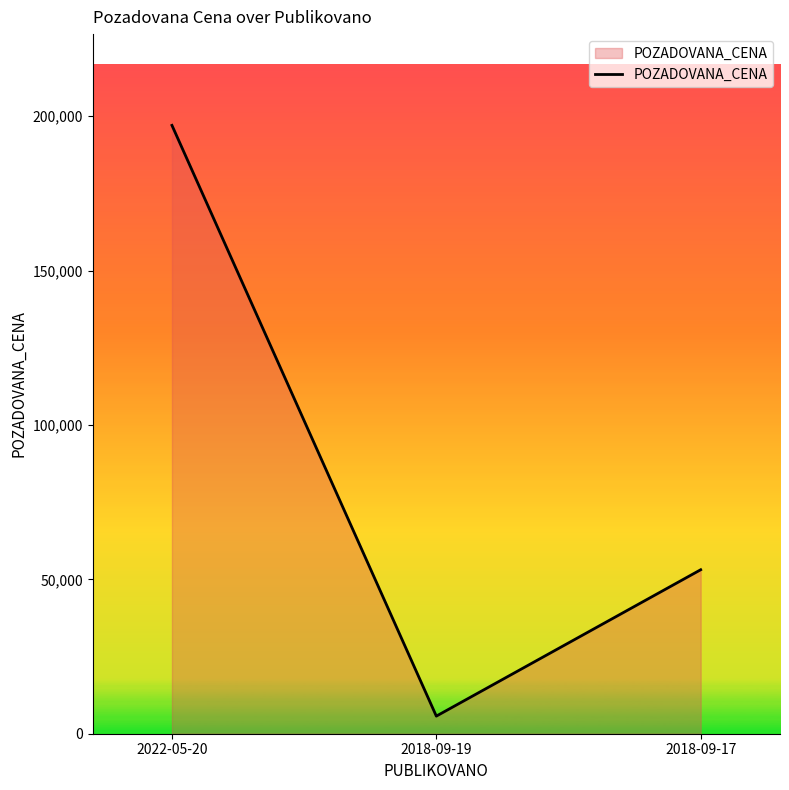

List the labels in order of value, smallest first.

2018-09-19, 2018-09-17, 2022-05-20